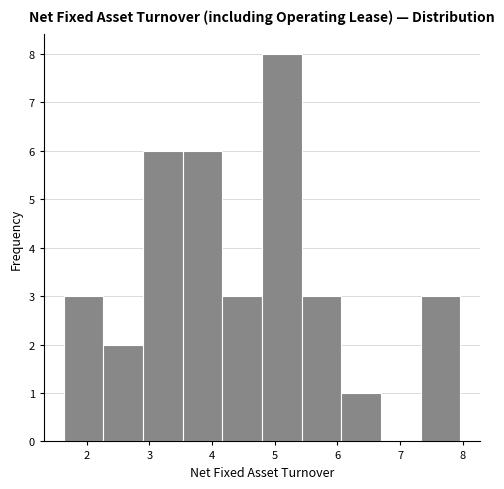

Reading left to right, transcribe this chart: for each bar, give the range it covers on the x-axis and its height. Neither the bar edges nor the heights are printed on the chart, so give them approximately, as read against the axes.

1.6 to 2.3: 3
2.3 to 2.9: 2
2.9 to 3.5: 6
3.5 to 4.2: 6
4.2 to 4.8: 3
4.8 to 5.4: 8
5.4 to 6.1: 3
6.1 to 6.7: 1
6.7 to 7.3: 0
7.3 to 8.0: 3